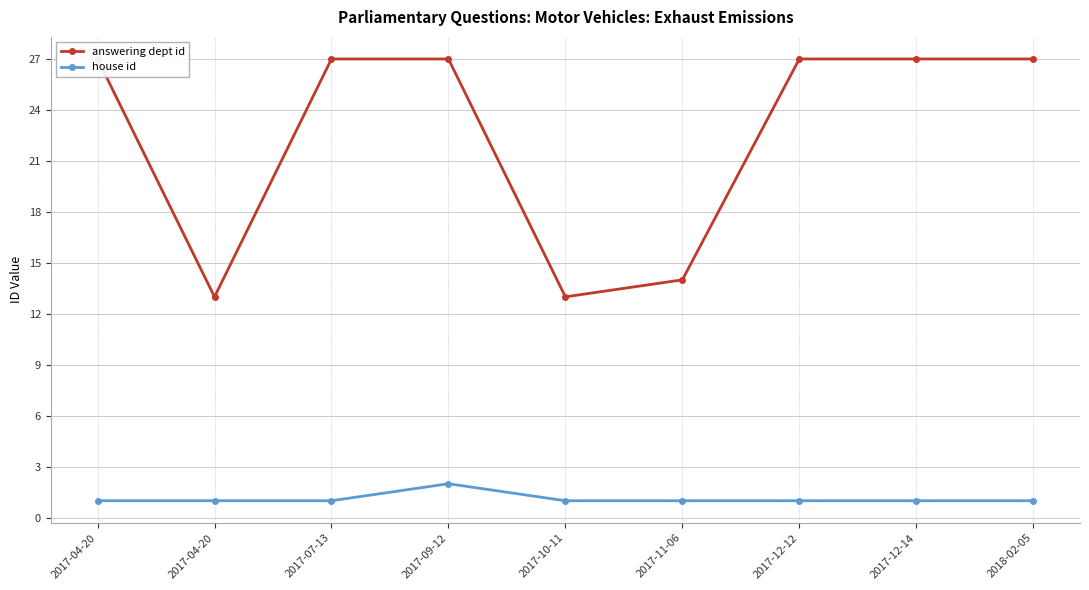

What is the label of the 6th point from the left?

2017-11-06